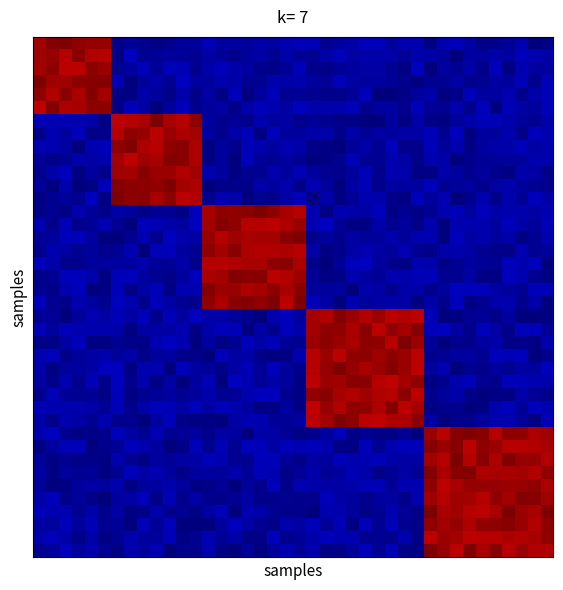

Which category has the highest value across all series?

28